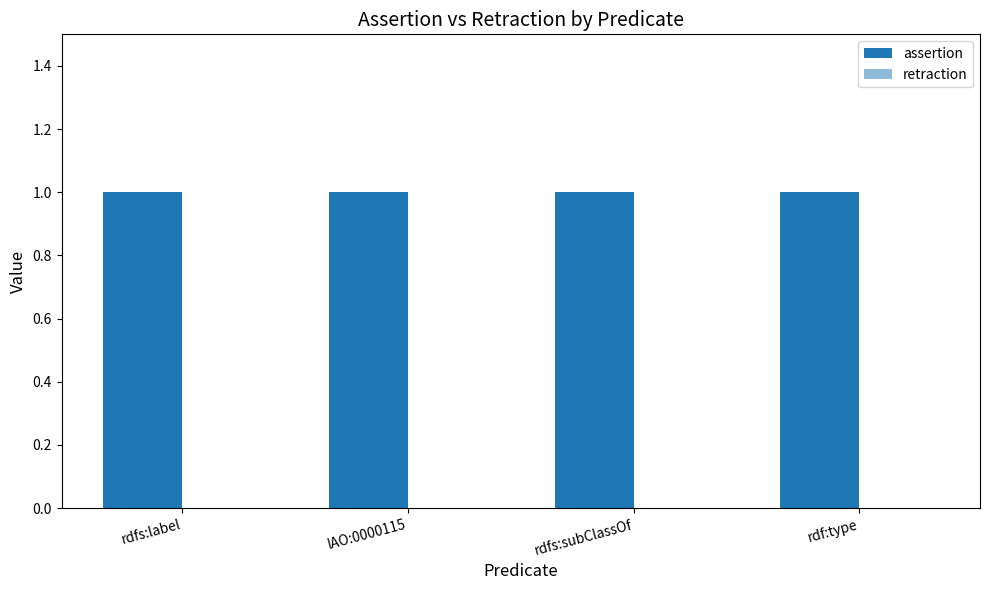

Rank the series by their average value, from highest to lowest.

assertion, retraction